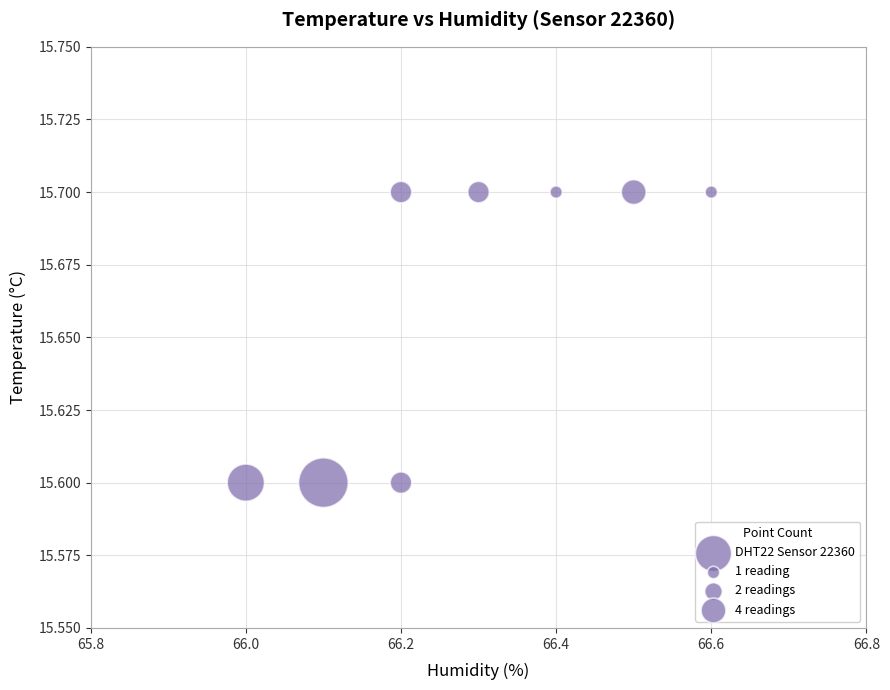

What is the average X value?

66.3